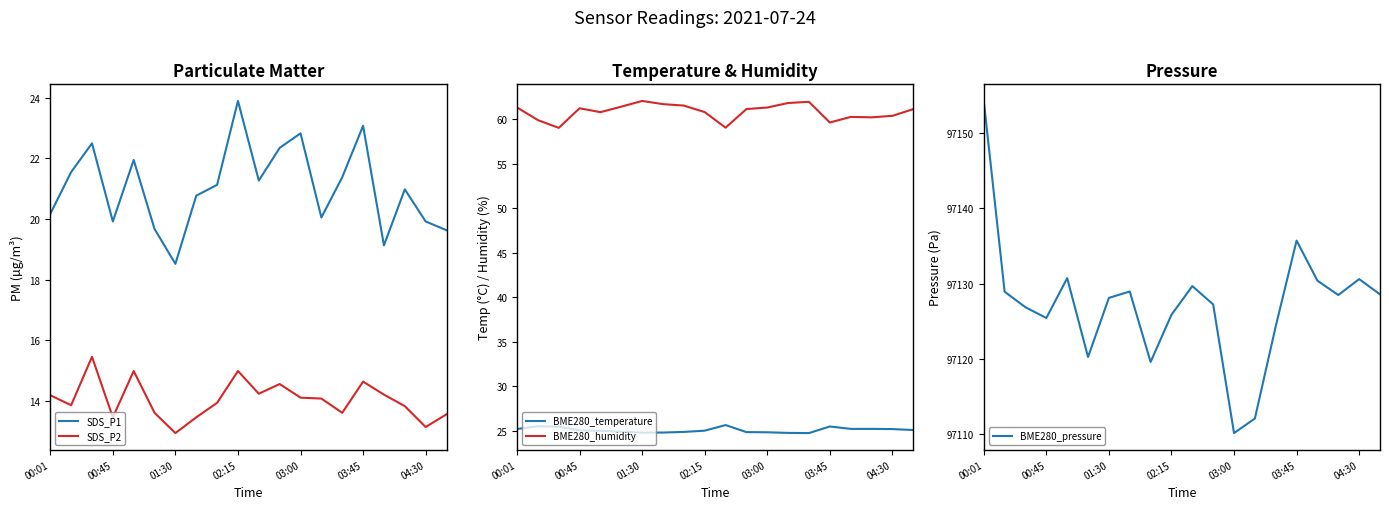

What is the minimum value for SDS_P2?

12.9